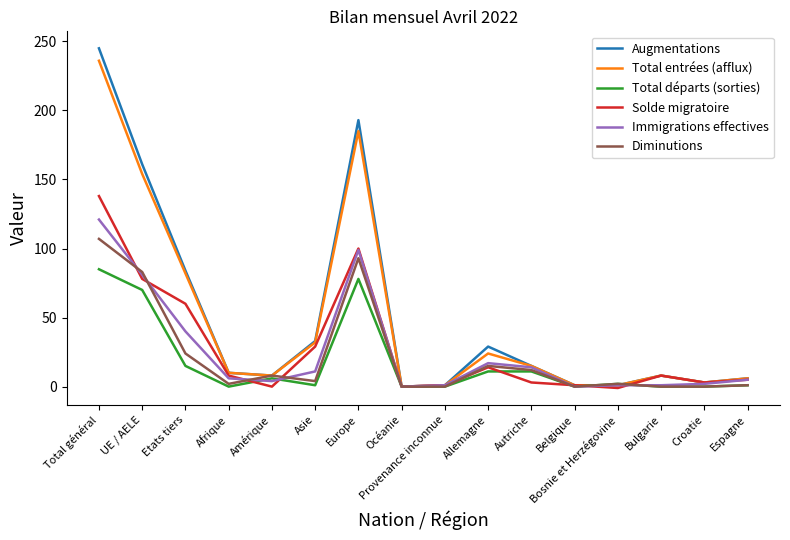

What is the spread (max minus min) of values at Etats tiers?

69